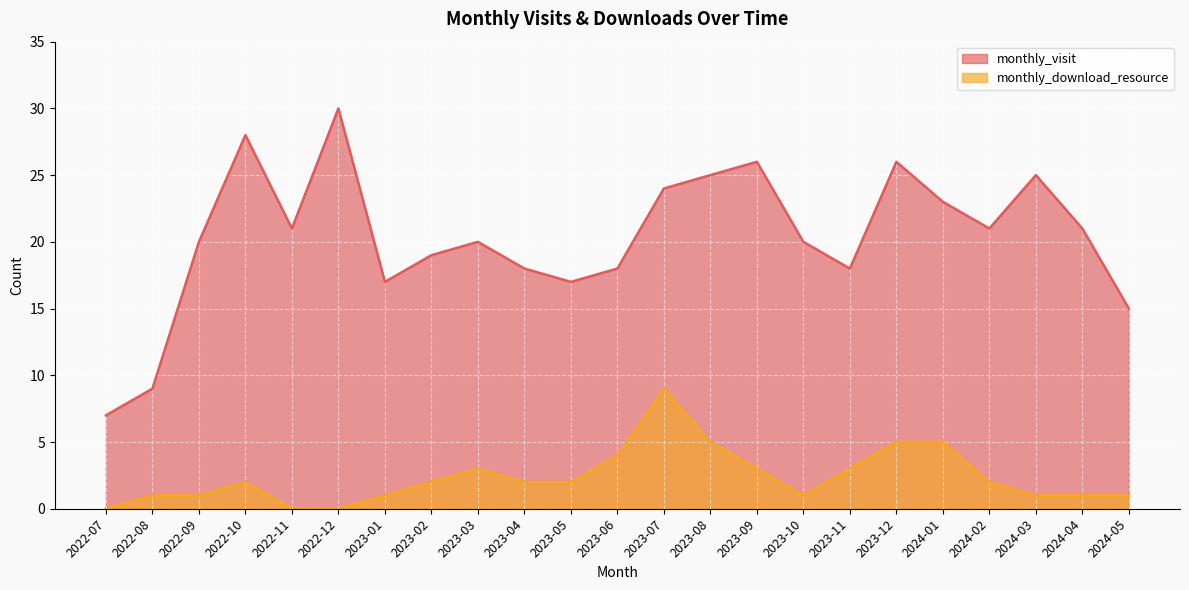

At 2023-08, list the series in order from smallest to largest.

monthly_download_resource, monthly_visit